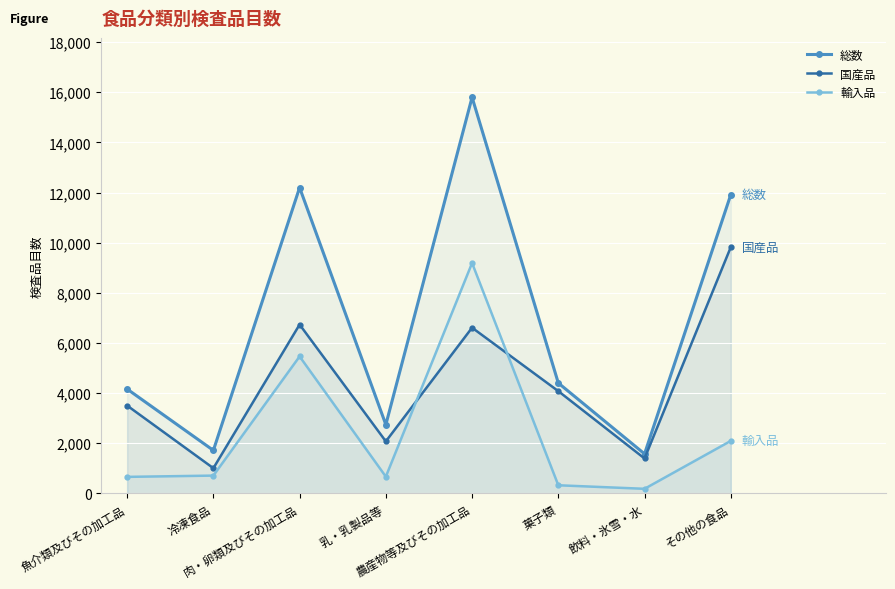

True or false: 国産品 has a value of 321 at 冷凍食品.

False